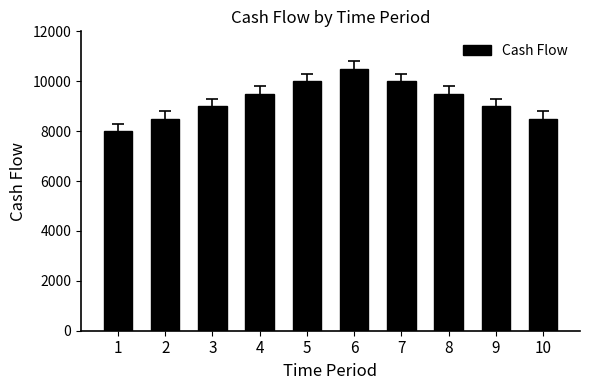

Reading right to left, extract all data points from this chart.

10=8500	9=9000	8=9500	7=10000	6=10500	5=10000	4=9500	3=9000	2=8500	1=8000